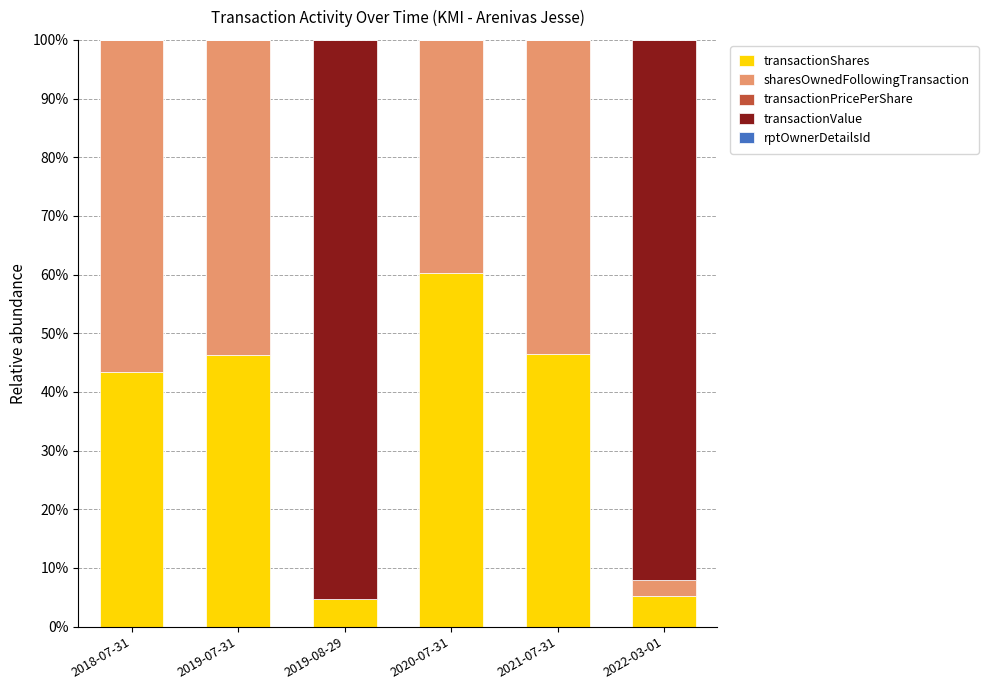

At which label does transactionShares reach its peak?

2020-07-31